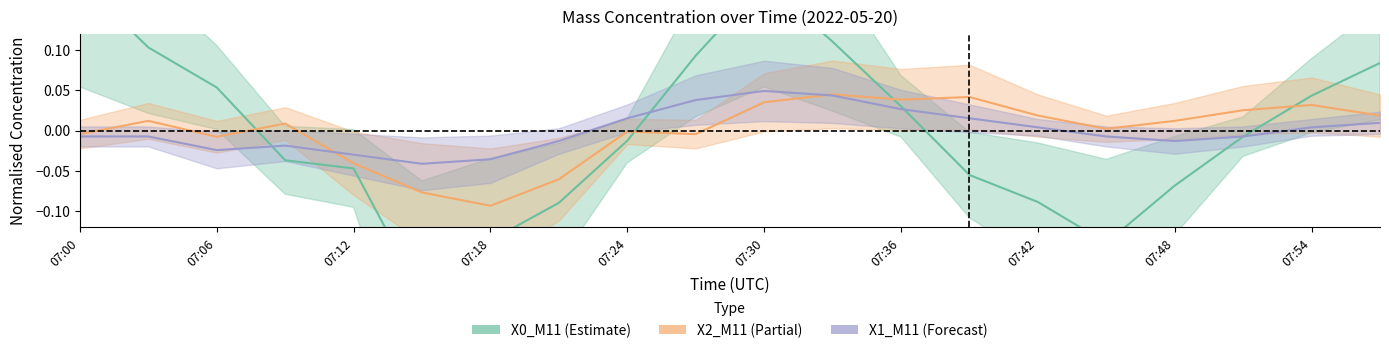

What is the value of the X0_M11 point at the 3rd from the left?

0.1